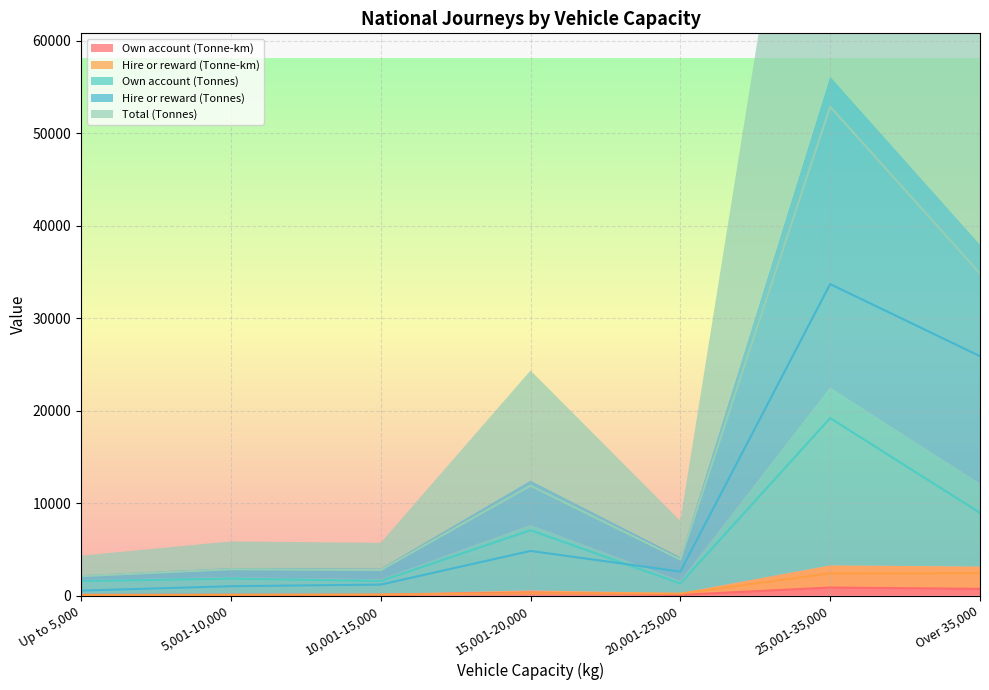

What is the spread (max minus min) of values at 10,001-15,000?

2672